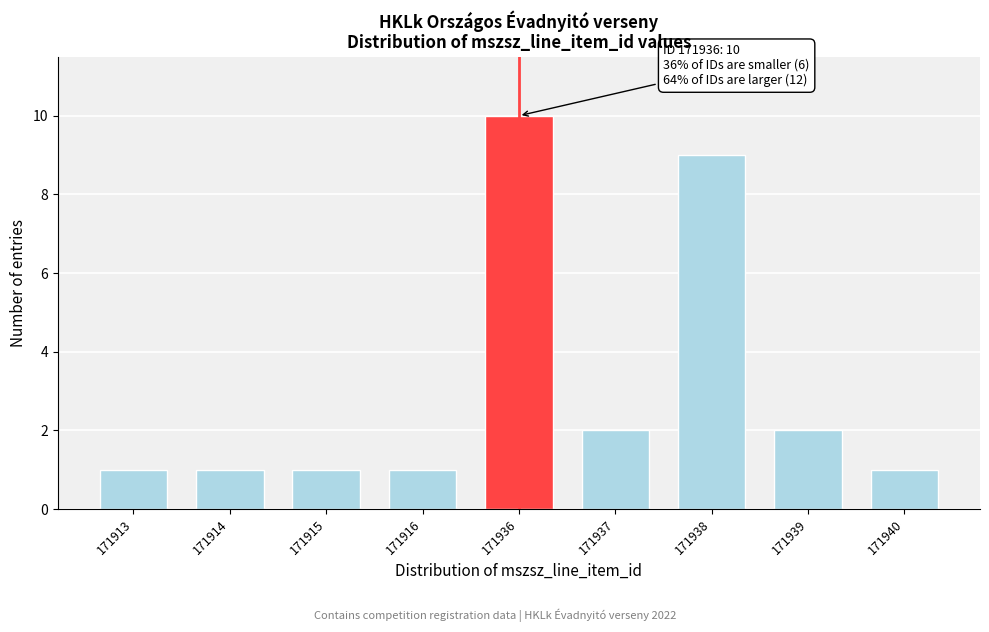

Reading right to left, what are all the values shown in this chart?

171940=1	171939=2	171938=9	171937=2	171936=10	171916=1	171915=1	171914=1	171913=1